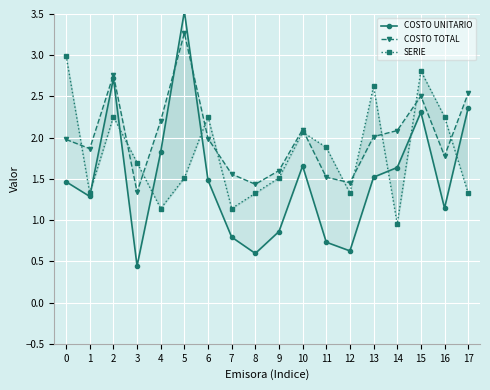

Reading left to right, list all the values displayed in this chart.

COSTO UNITARIO: 1.5	1.3	2.7	0.4	1.8	3.5	1.5	0.8	0.6	0.9	1.7	0.7	0.6	1.5	1.6	2.3	1.1	2.4
COSTO TOTAL: 2.0	1.9	2.8	1.3	2.2	3.3	2.0	1.6	1.4	1.6	2.1	1.5	1.5	2.0	2.1	2.5	1.8	2.5
SERIE: 3.0	1.3	2.3	1.7	1.1	1.5	2.3	1.1	1.3	1.5	2.1	1.9	1.3	2.6	1.0	2.8	2.3	1.3